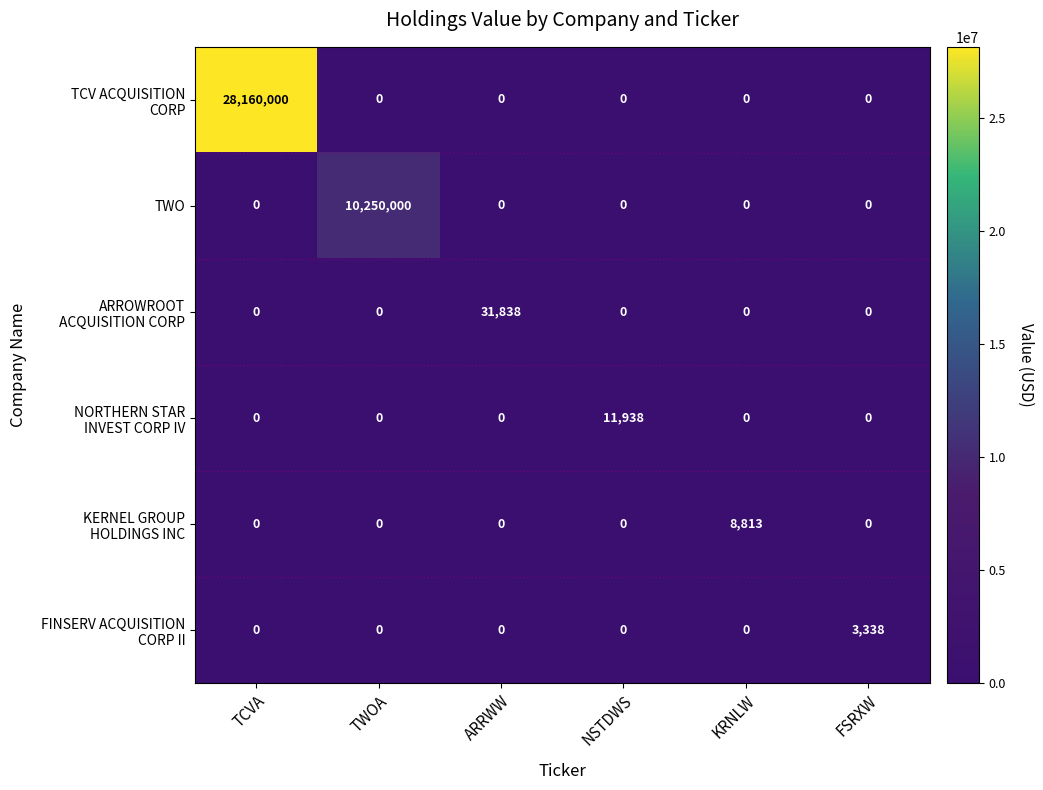

What is the total value across all series at FSRXW?

3338